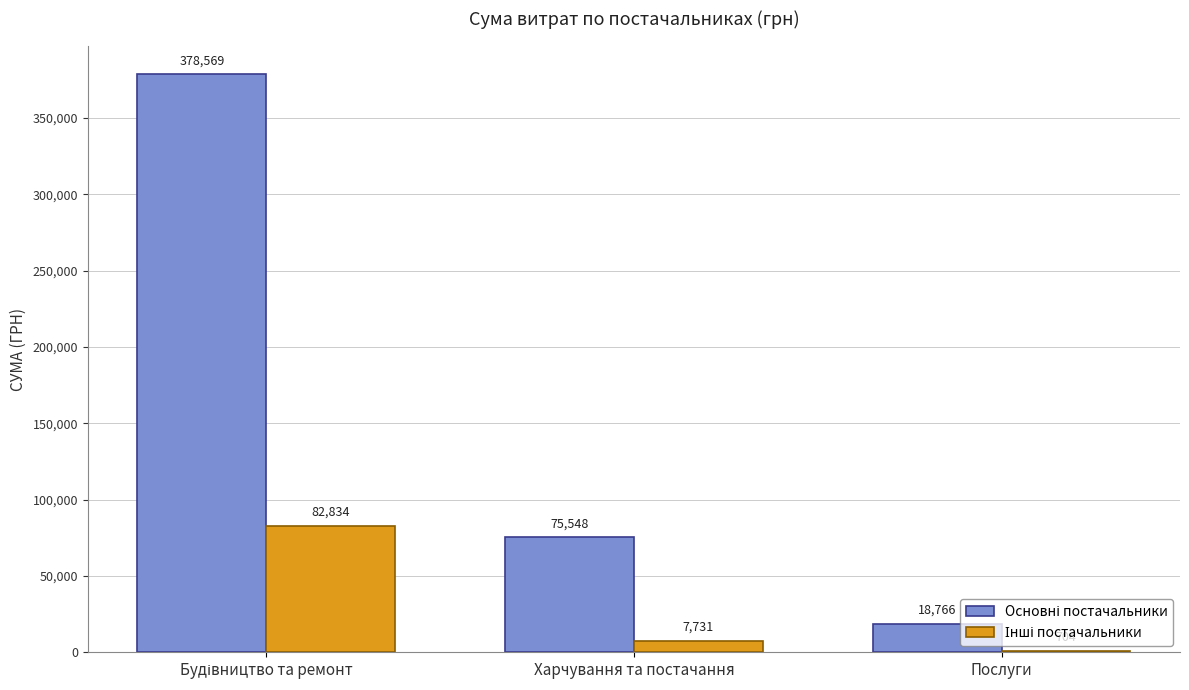

What is the maximum value shown in the chart?

378569.5